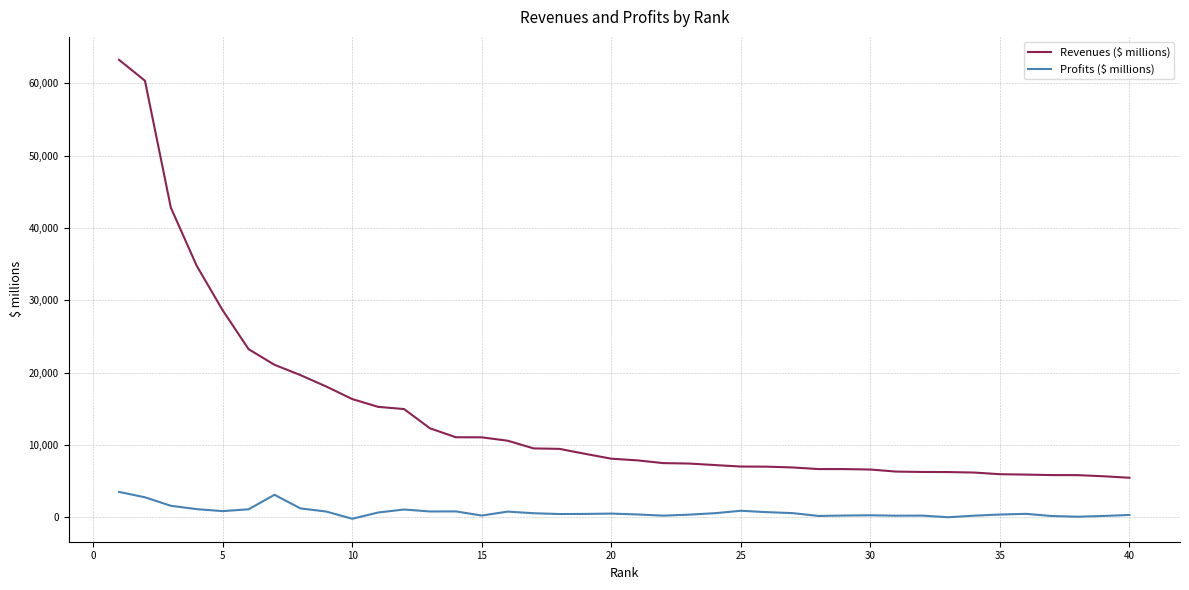

What are all the series names shown in the legend?

Revenues ($ millions), Profits ($ millions)